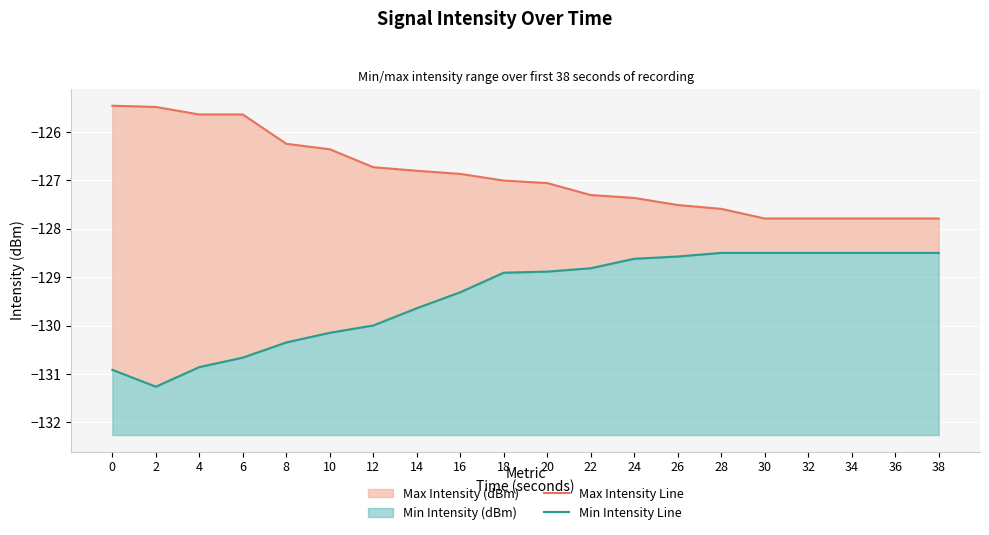

True or false: Max Intensity Line and Min Intensity Line cross at least once.

False